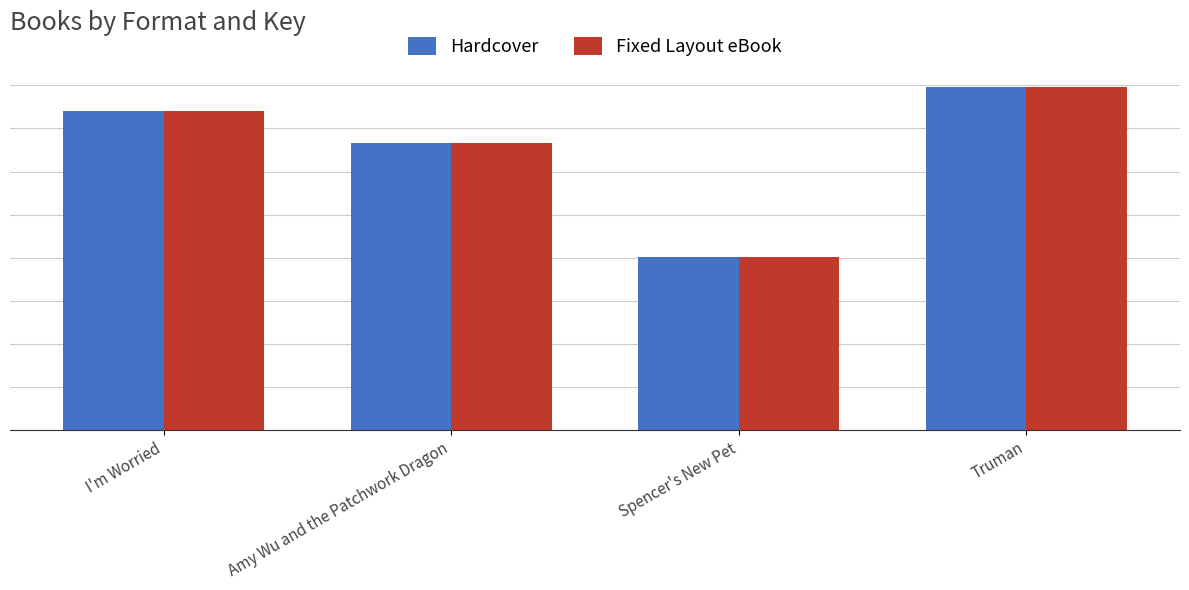

Which label corresponds to the smallest value in the chart?

Spencer's New Pet